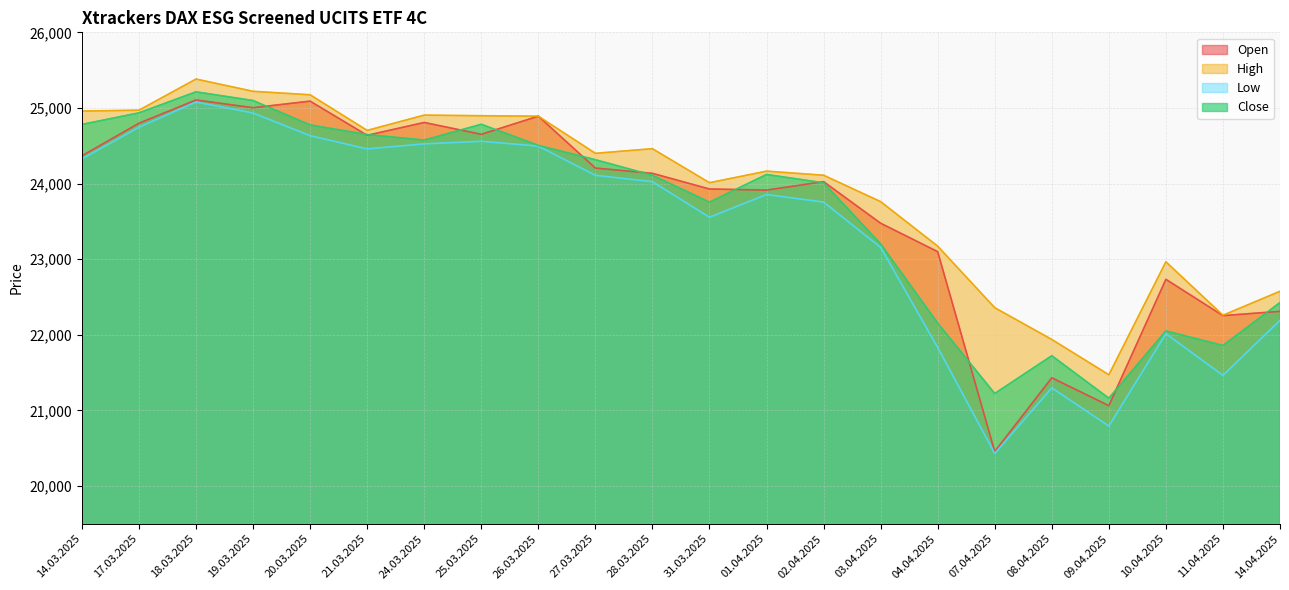

What is the difference between the maximum and second lowest values in the Open series?

4043